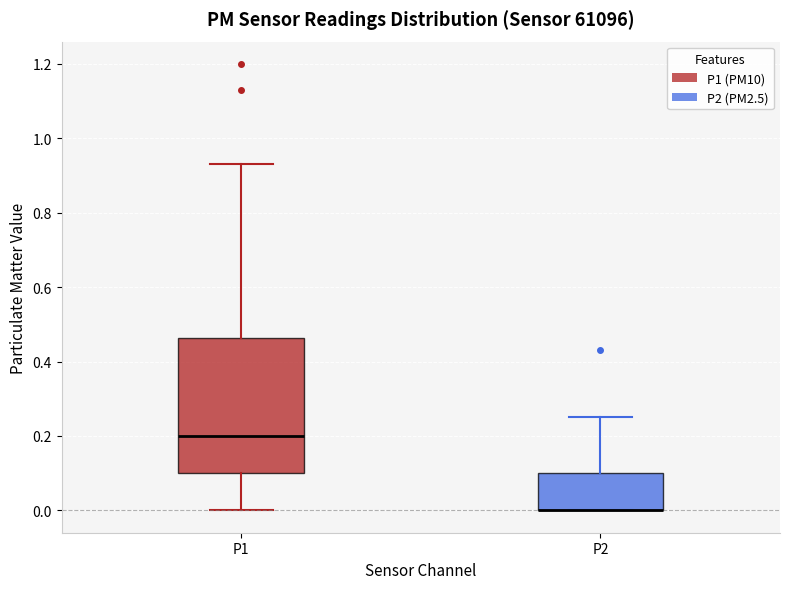

Reading left to right, read every box against the y-axis: the position of its median line, the range the box covers, and the ends of its whiskers. The values are not printed on the chart, so give them approximately, as read against the axis.

P1: median 0.20, box 0.10 to 0.46, whiskers 0.00 to 0.94
P2: median 0.00 (drawn on the box's lower edge), box 0.00 to 0.10, whiskers 0.00 to 0.26